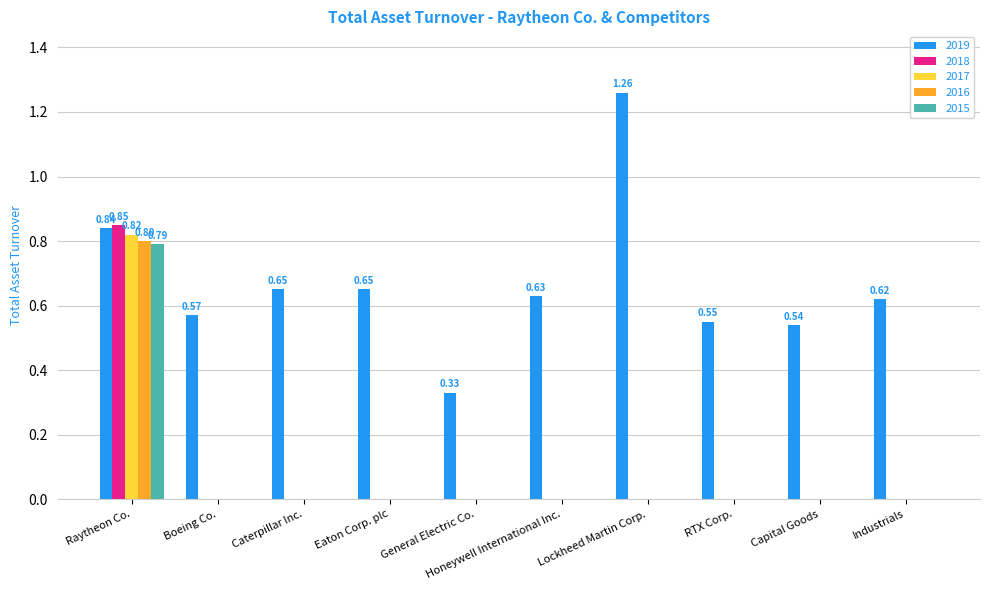

Are the bars horizontal?

No